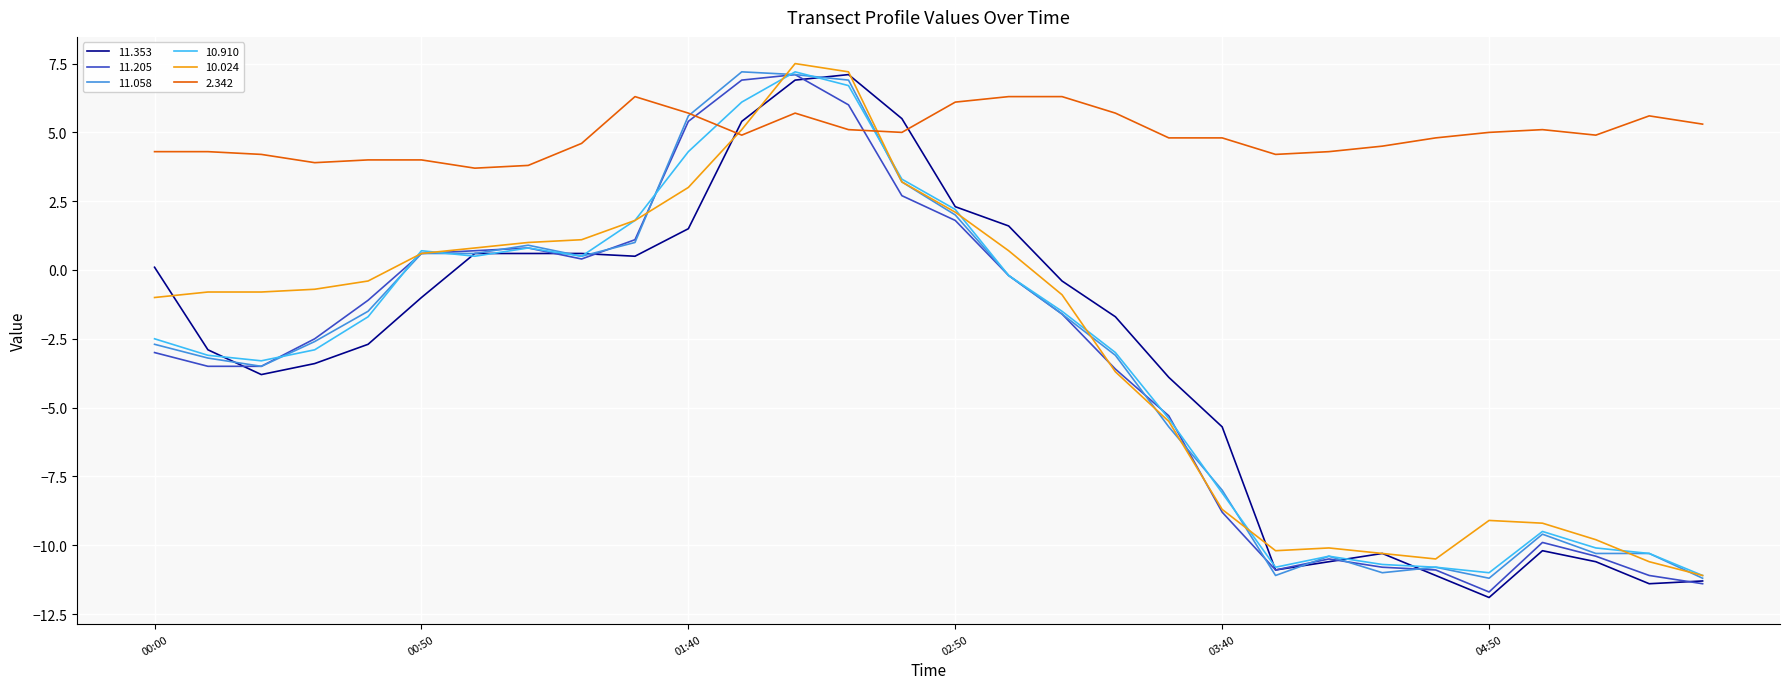

Which series has the largest total across all categories?

2.342